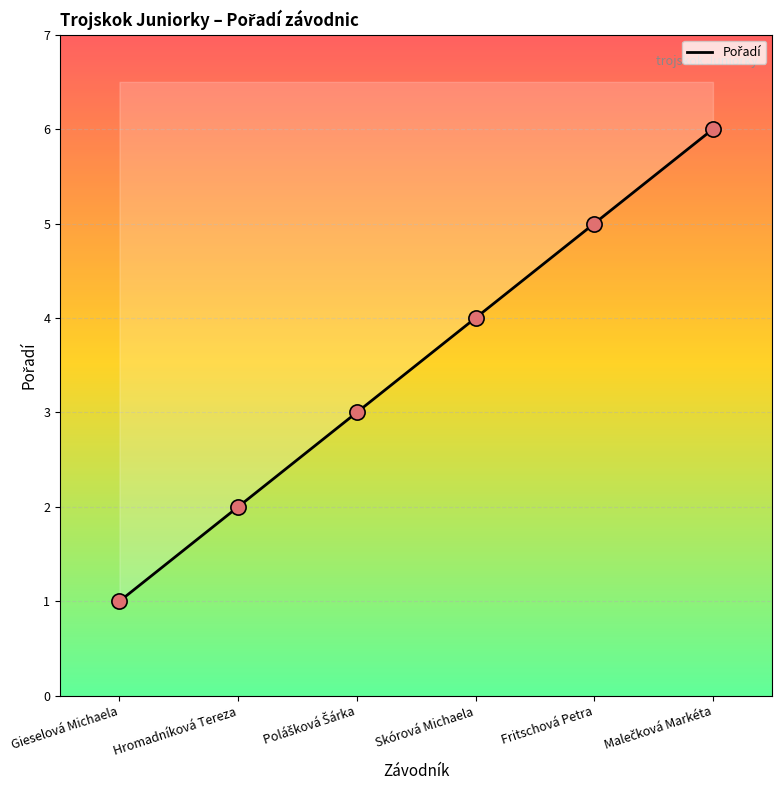

Which has a higher value, Gieselová Michaela or Skórová Michaela?

Skórová Michaela